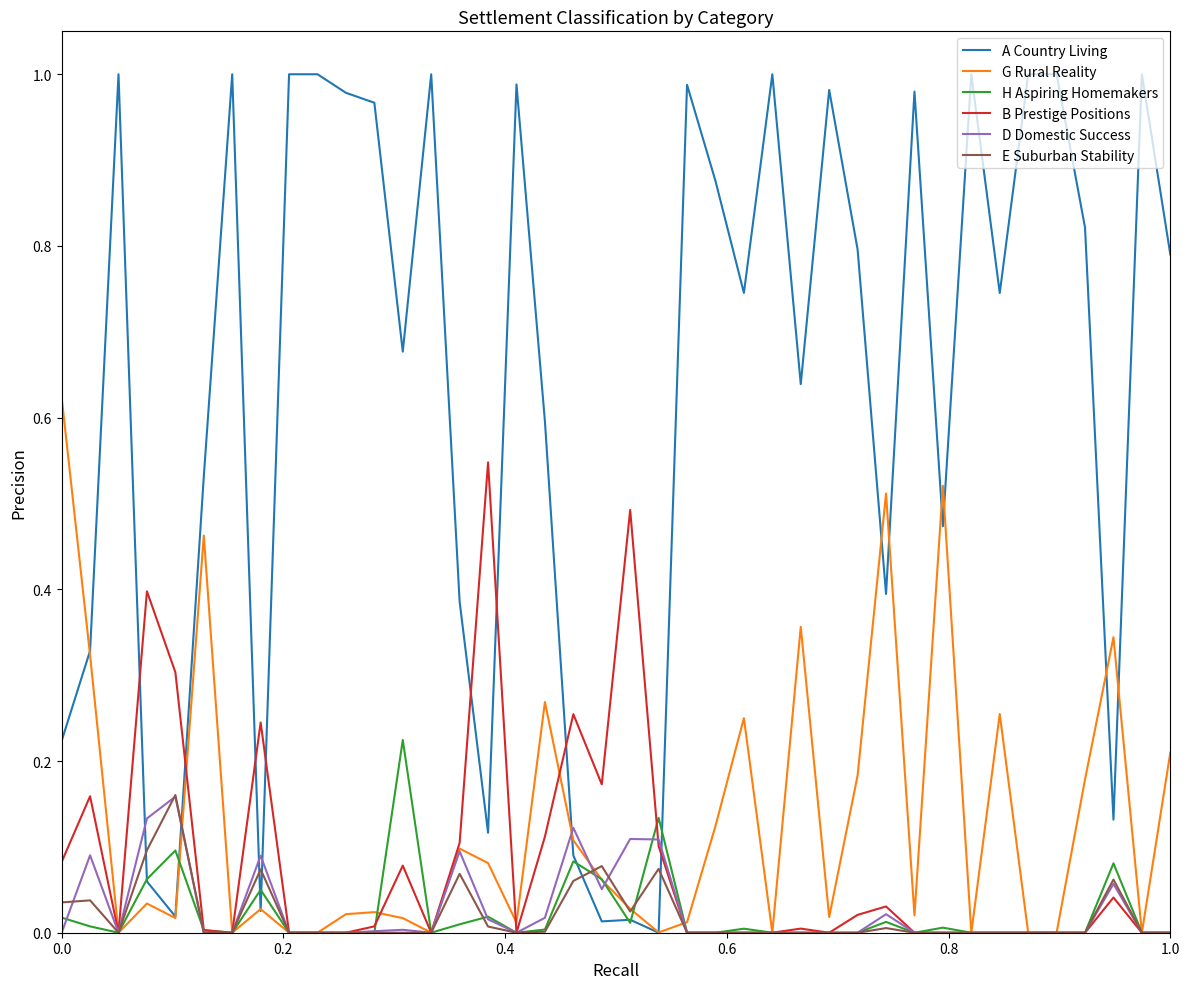

Which series has the largest range (max minus min)?

A Country Living